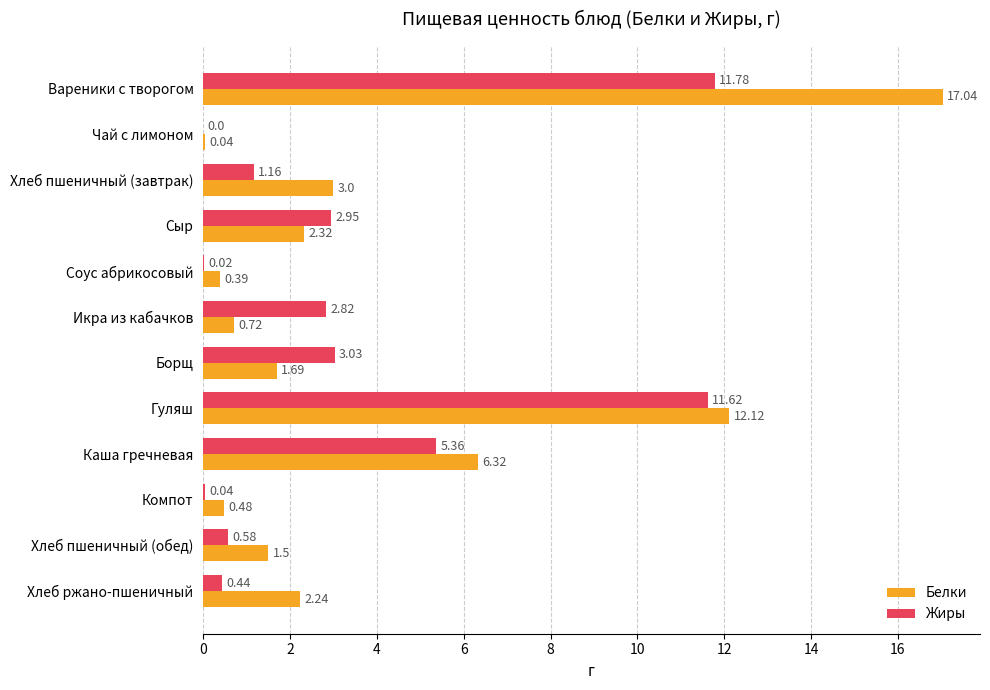

What are all the series names shown in the legend?

Белки, Жиры